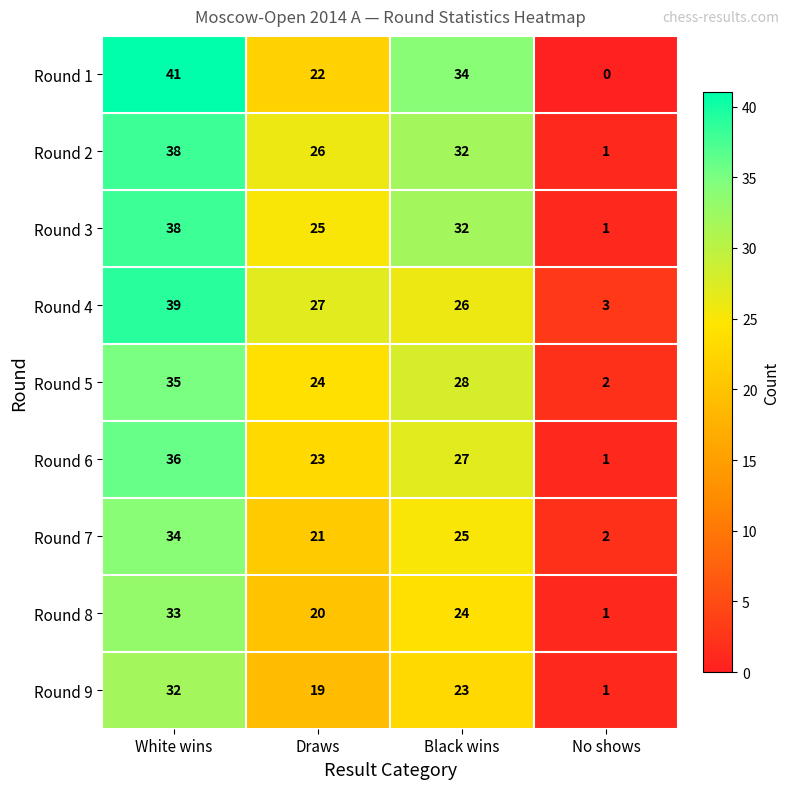

Is it true that Round 5 equals 49 at White wins?

False